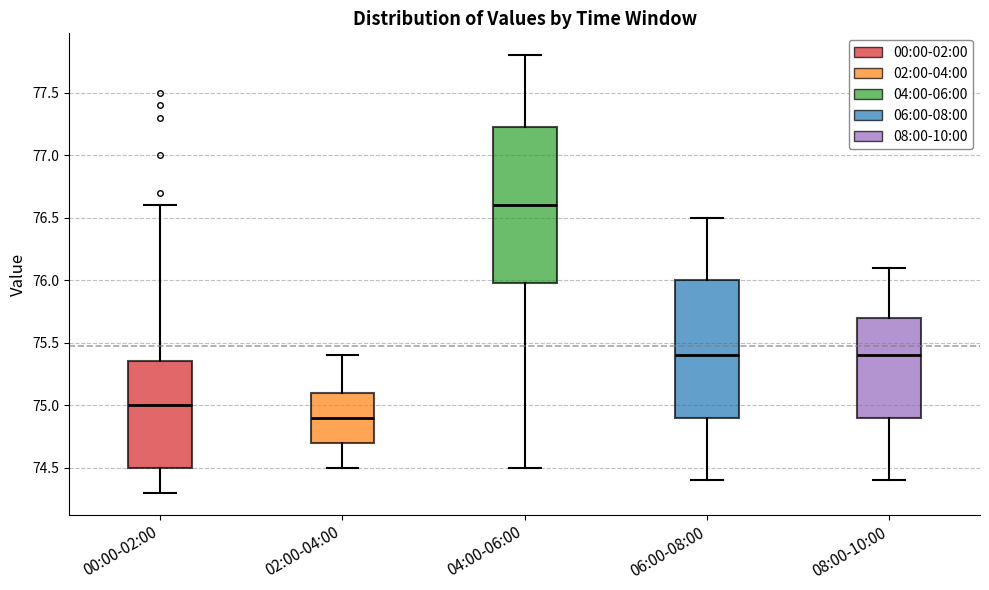

Reading left to right, transcribe this box plot: for each box, give where its median line is, the range the box spans, and where its two whiskers end, as read against the y-axis. The values are not printed on the chart, so give them approximately, as read against the axis.

00:00-02:00: median 75.00, box 74.50 to 75.35, whiskers 74.30 to 76.60
02:00-04:00: median 74.90, box 74.70 to 75.10, whiskers 74.50 to 75.40
04:00-06:00: median 76.60, box 76.00 to 77.25, whiskers 74.50 to 77.80
06:00-08:00: median 75.40, box 74.90 to 76.00, whiskers 74.40 to 76.50
08:00-10:00: median 75.40, box 74.90 to 75.70, whiskers 74.40 to 76.10